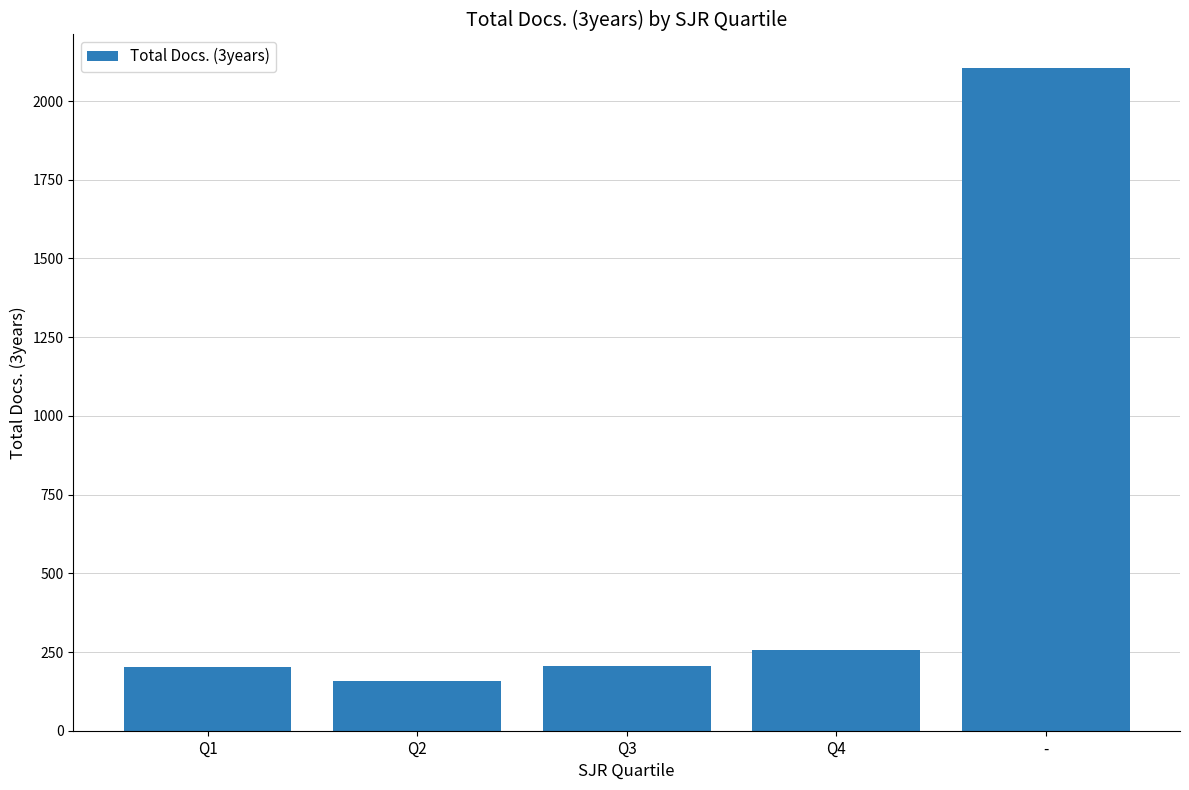

What is the greatest value displayed?

2106